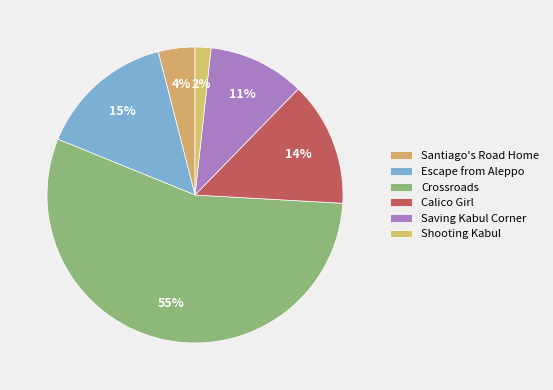

To the nearest percent, what is the difference between the largest and smallest slice percentages?

54%